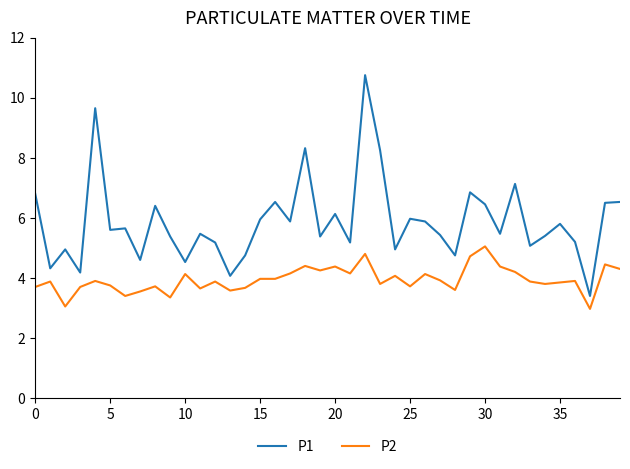

Which series has the largest range (max minus min)?

P1